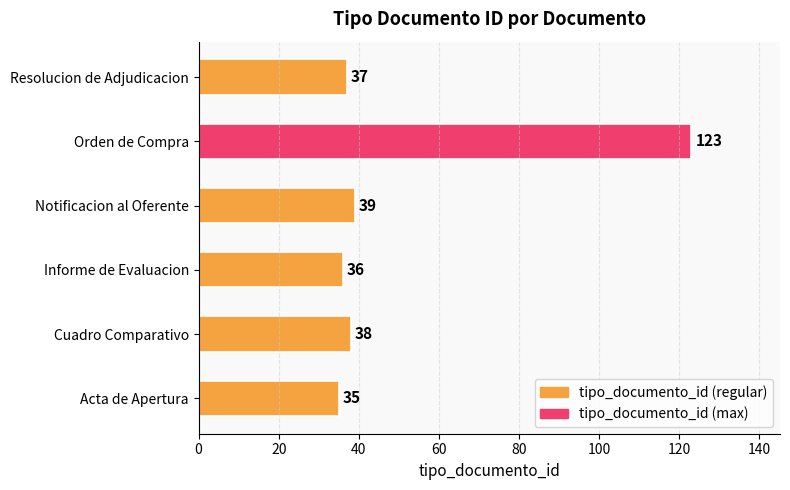

What is the average value?

51